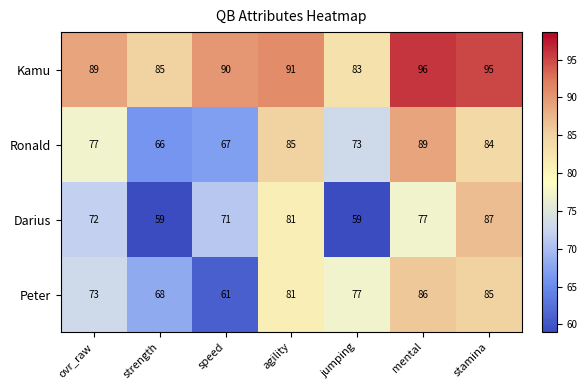

Count the number of data series in this chart.

4